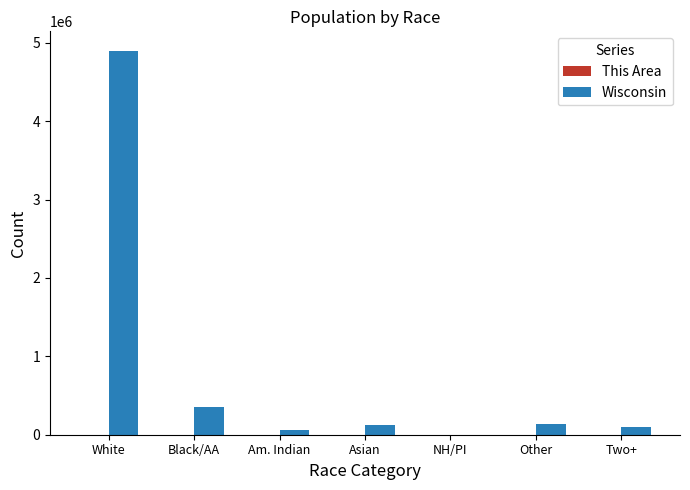

Which series has the largest total across all categories?

Wisconsin